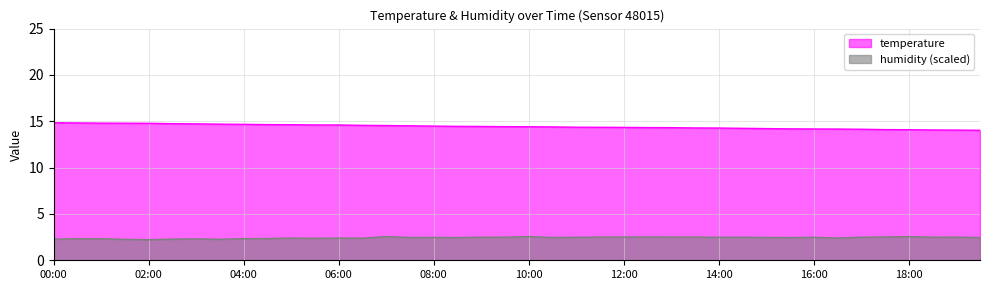

Reading right to left, list all the values displayed in this chart.

temperature: 19:30=14.0	19:00=14.1	18:30=14.1	18:00=14.1	17:30=14.1	17:00=14.1	16:30=14.2	16:00=14.2	15:30=14.2	15:00=14.2	14:30=14.2	14:00=14.3	13:30=14.3	13:00=14.3	12:30=14.3	12:00=14.3	11:30=14.3	11:00=14.4	10:30=14.4	10:00=14.4	09:30=14.4	09:00=14.4	08:30=14.4	08:00=14.5	07:30=14.5	07:00=14.5	06:30=14.6	06:00=14.6	05:30=14.6	05:00=14.6	04:30=14.6	04:00=14.7	03:30=14.7	03:00=14.7	02:30=14.7	02:00=14.8	01:30=14.8	01:00=14.8	00:30=14.8	00:00=14.8
humidity: 19:30=2.5	19:00=2.5	18:30=2.5	18:00=2.6	17:30=2.5	17:00=2.5	16:30=2.4	16:00=2.5	15:30=2.5	15:00=2.5	14:30=2.5	14:00=2.5	13:30=2.5	13:00=2.5	12:30=2.5	12:00=2.5	11:30=2.5	11:00=2.5	10:30=2.5	10:00=2.6	09:30=2.5	09:00=2.5	08:30=2.5	08:00=2.5	07:30=2.5	07:00=2.6	06:30=2.4	06:00=2.4	05:30=2.4	05:00=2.4	04:30=2.4	04:00=2.3	03:30=2.3	03:00=2.3	02:30=2.3	02:00=2.2	01:30=2.3	01:00=2.3	00:30=2.3	00:00=2.3